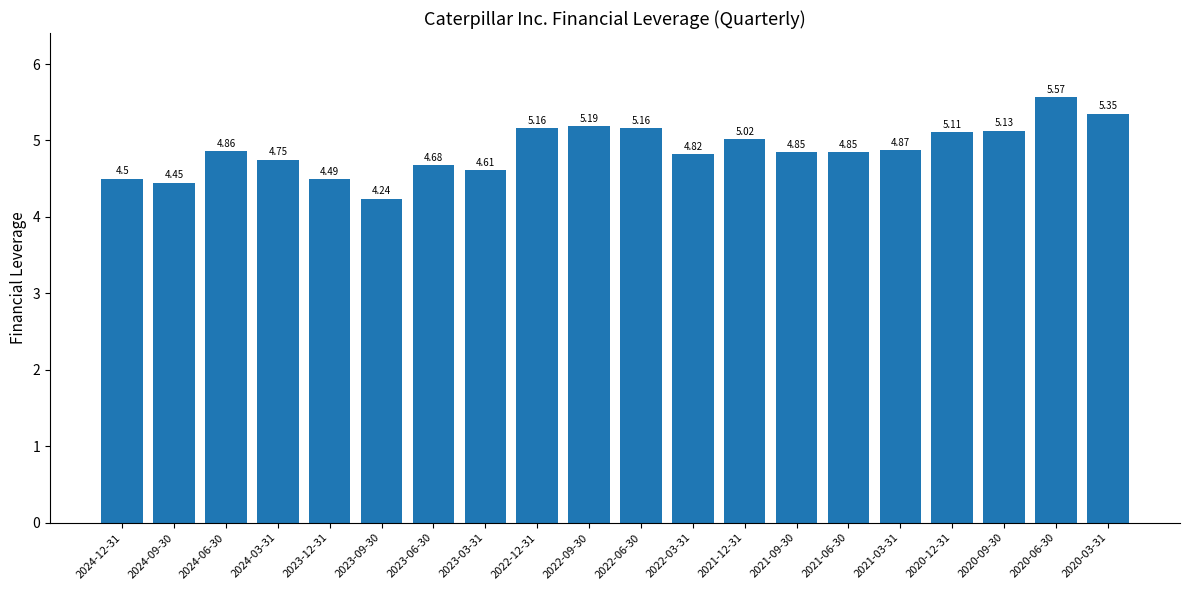

What is the change in value from 2023-03-31 to 2020-09-30?

+0.5